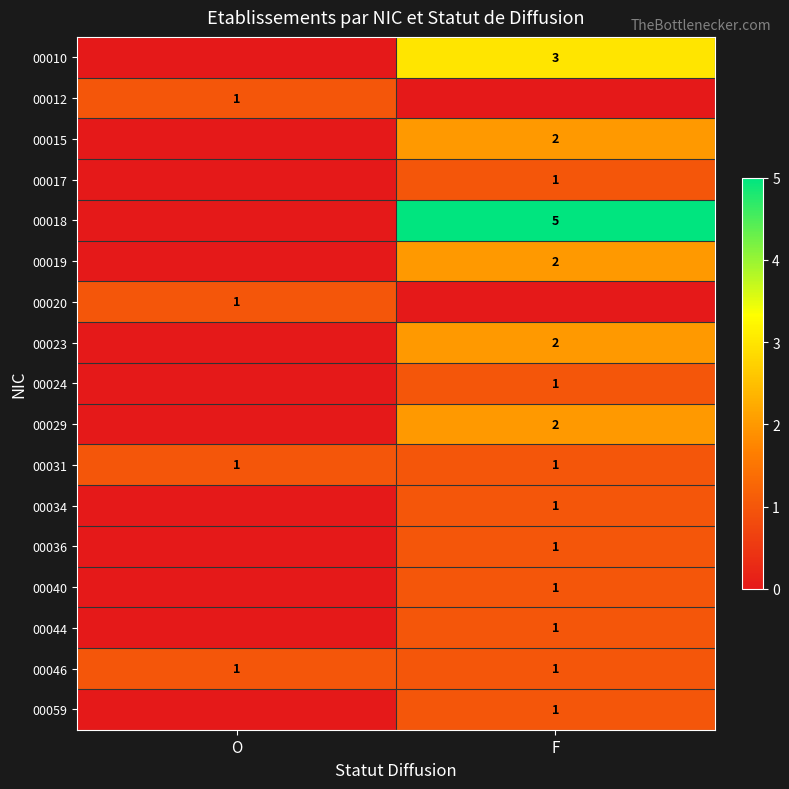

The 00012 series shows 0 at O. True or false?

False